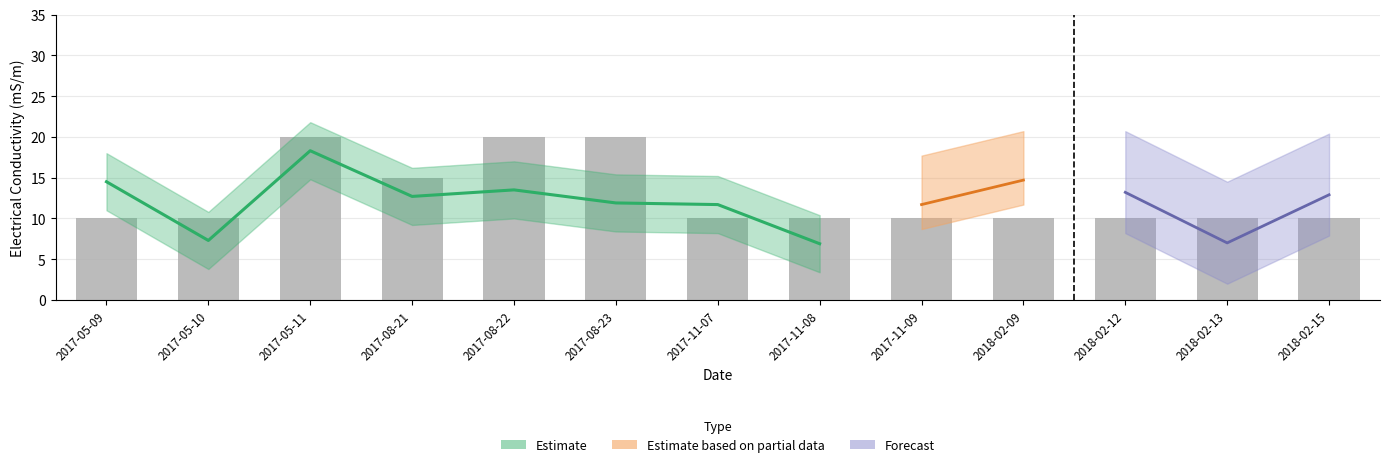

What is the greatest value displayed?

20